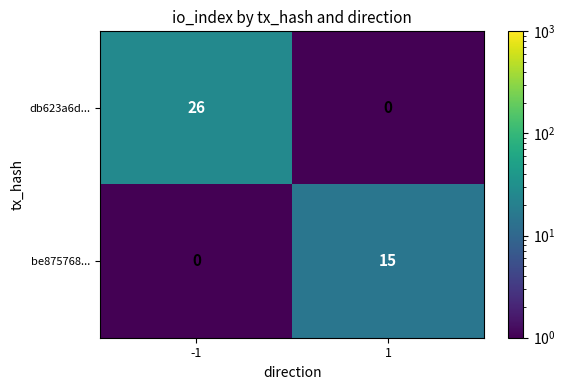

Which series changed the most between -1 and 1?

db623a6d...